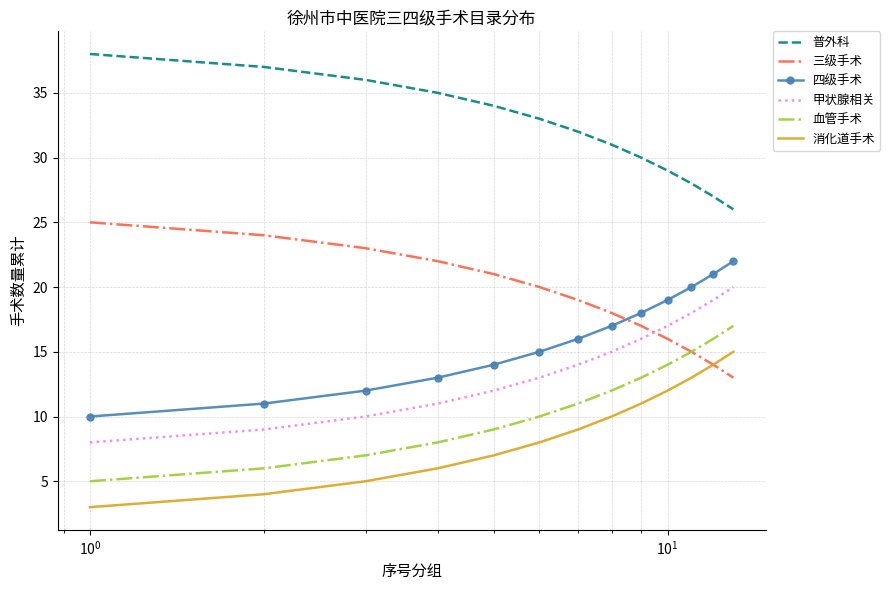

True or false: 血管手术 and 消化道手术 cross at least once.

False